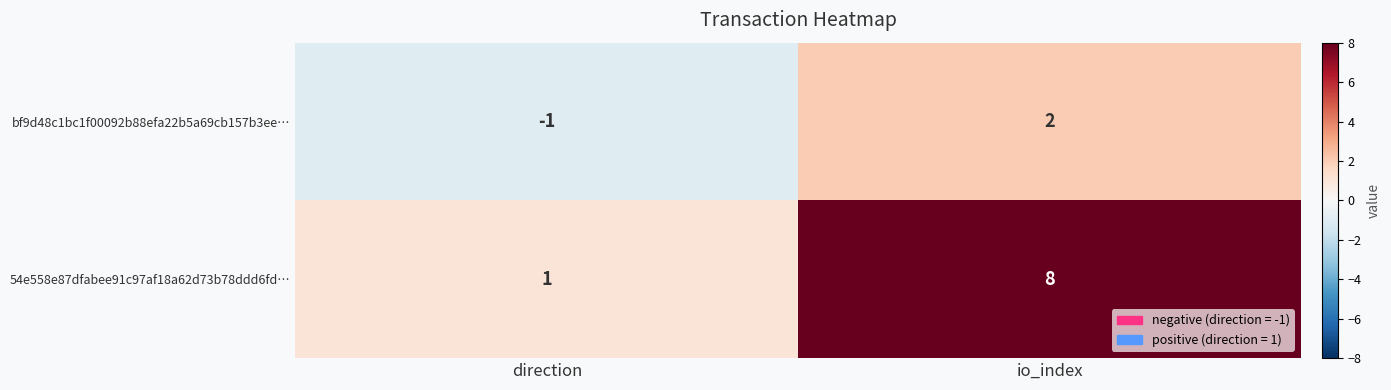

Rank the series by their maximum value, from highest to lowest.

54e558e87dfabee91c97af18a62d73b78ddd6fd…, bf9d48c1bc1f00092b88efa22b5a69cb157b3ee…